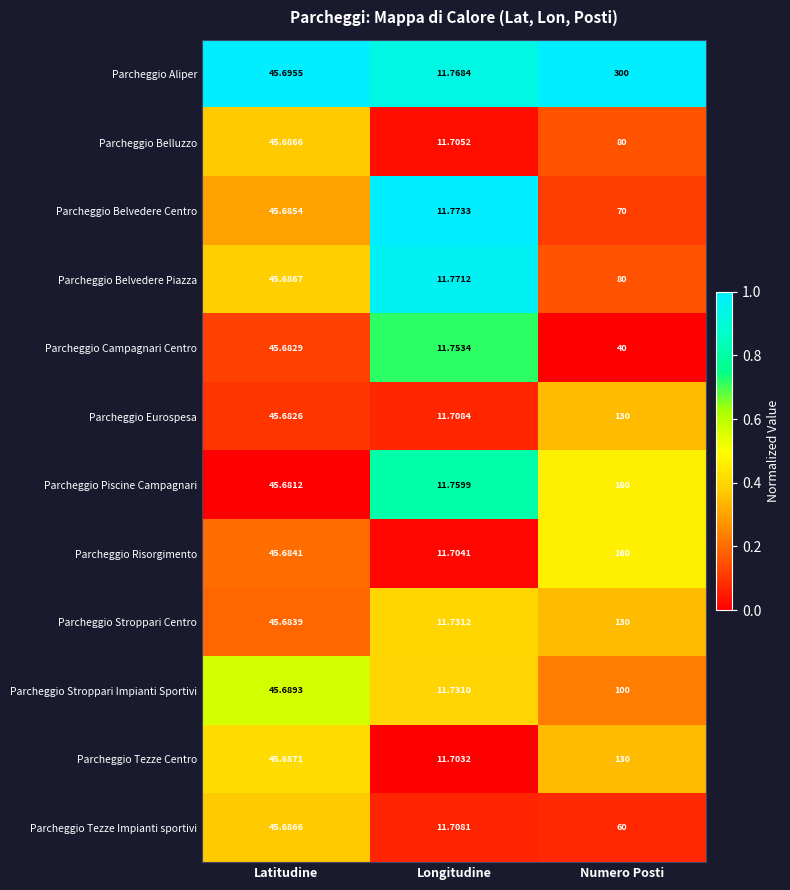

At which category does the chart reach its peak across all series?

Numero Posti